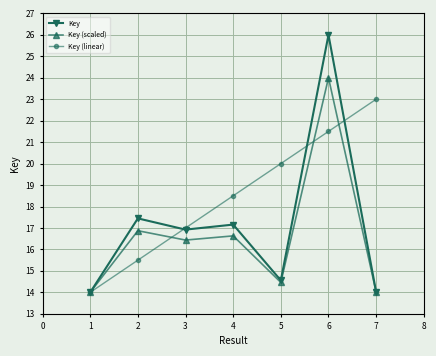

At which category is the sum across all series the highest?

6